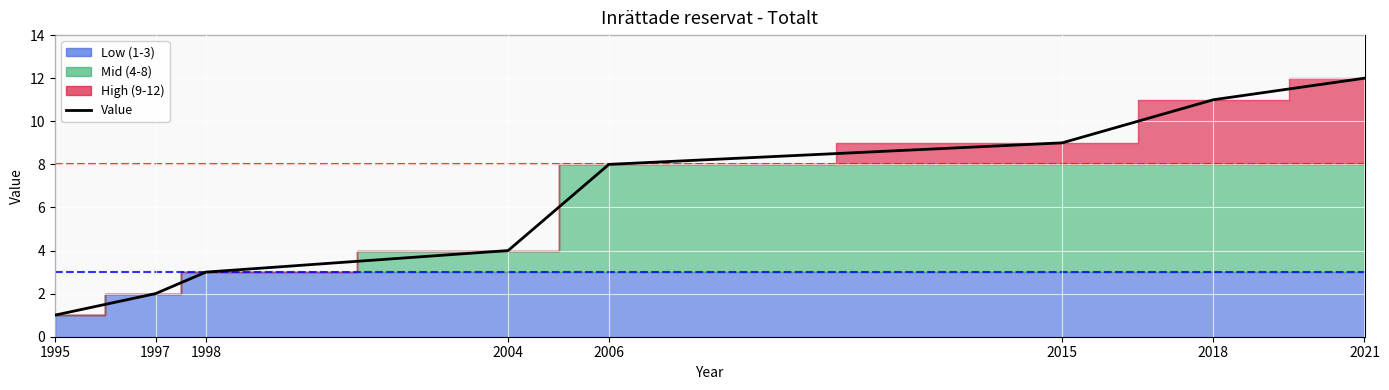

Approximately how many times larger is the value at 1995 compared to 2004?

0.2